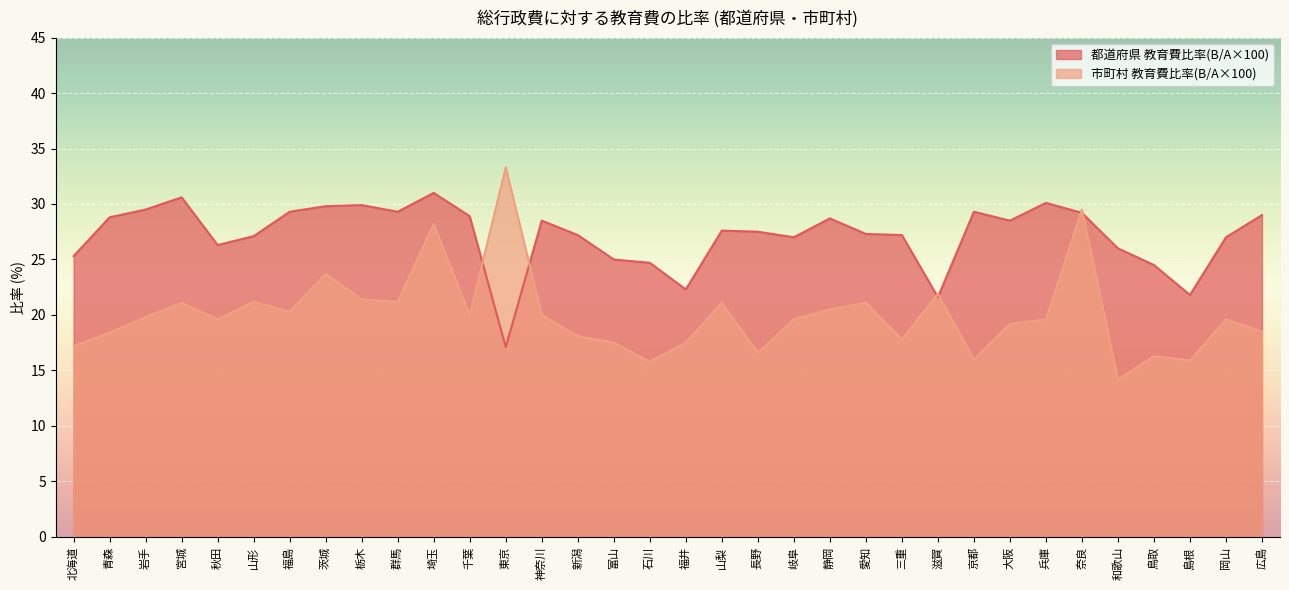

Reading right to left, what are all the values shown in this chart?

都道府県 教育費比率(B/A×100): 広島=29.0	岡山=27.0	島根=21.8	鳥取=24.5	和歌山=26.0	奈良=29.2	兵庫=30.1	大阪=28.5	京都=29.3	滋賀=21.6	三重=27.2	愛知=27.3	静岡=28.7	岐阜=27.0	長野=27.5	山梨=27.6	福井=22.3	石川=24.7	富山=25.0	新潟=27.2	神奈川=28.5	東京=17.1	千葉=28.9	埼玉=31.0	群馬=29.3	栃木=29.9	茨城=29.8	福島=29.3	山形=27.1	秋田=26.3	宮城=30.6	岩手=29.5	青森=28.8	北海道=25.3
市町村 教育費比率(B/A×100): 広島=18.5	岡山=19.6	島根=15.9	鳥取=16.3	和歌山=14.2	奈良=29.5	兵庫=19.6	大阪=19.2	京都=16.0	滋賀=21.9	三重=17.8	愛知=21.1	静岡=20.5	岐阜=19.6	長野=16.6	山梨=21.1	福井=17.5	石川=15.8	富山=17.5	新潟=18.1	神奈川=20.0	東京=33.3	千葉=20.0	埼玉=28.2	群馬=21.2	栃木=21.4	茨城=23.7	福島=20.3	山形=21.2	秋田=19.6	宮城=21.1	岩手=19.8	青森=18.4	北海道=17.2